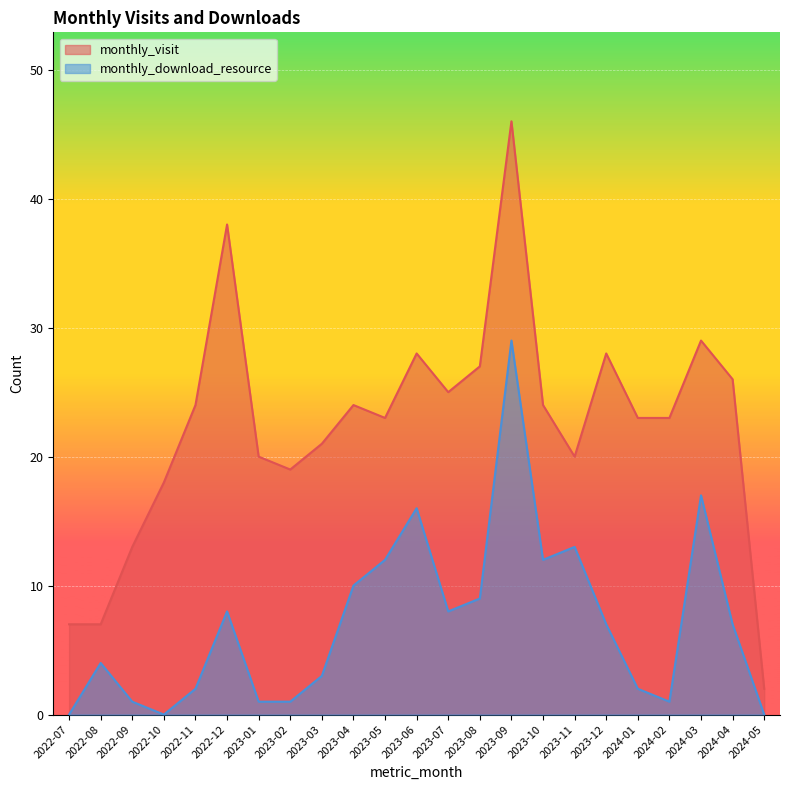

The value of monthly_download_resource at 2023-01 is 0. True or false?

False